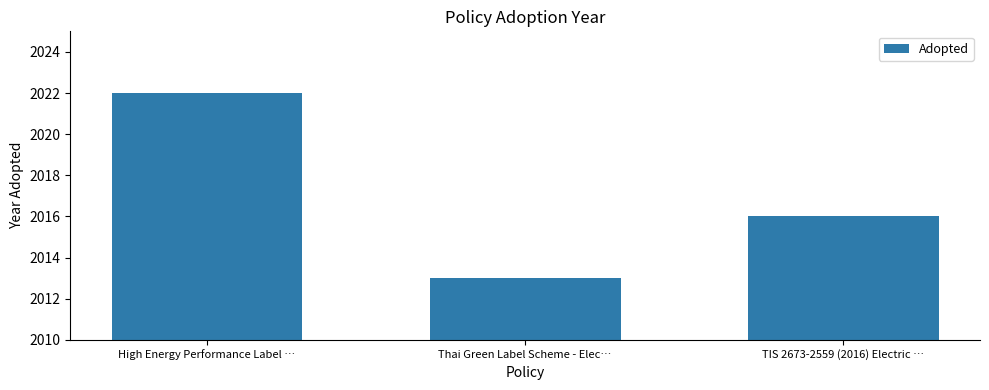

Which label corresponds to the smallest value in the chart?

Thai Green Label Scheme - Elec…